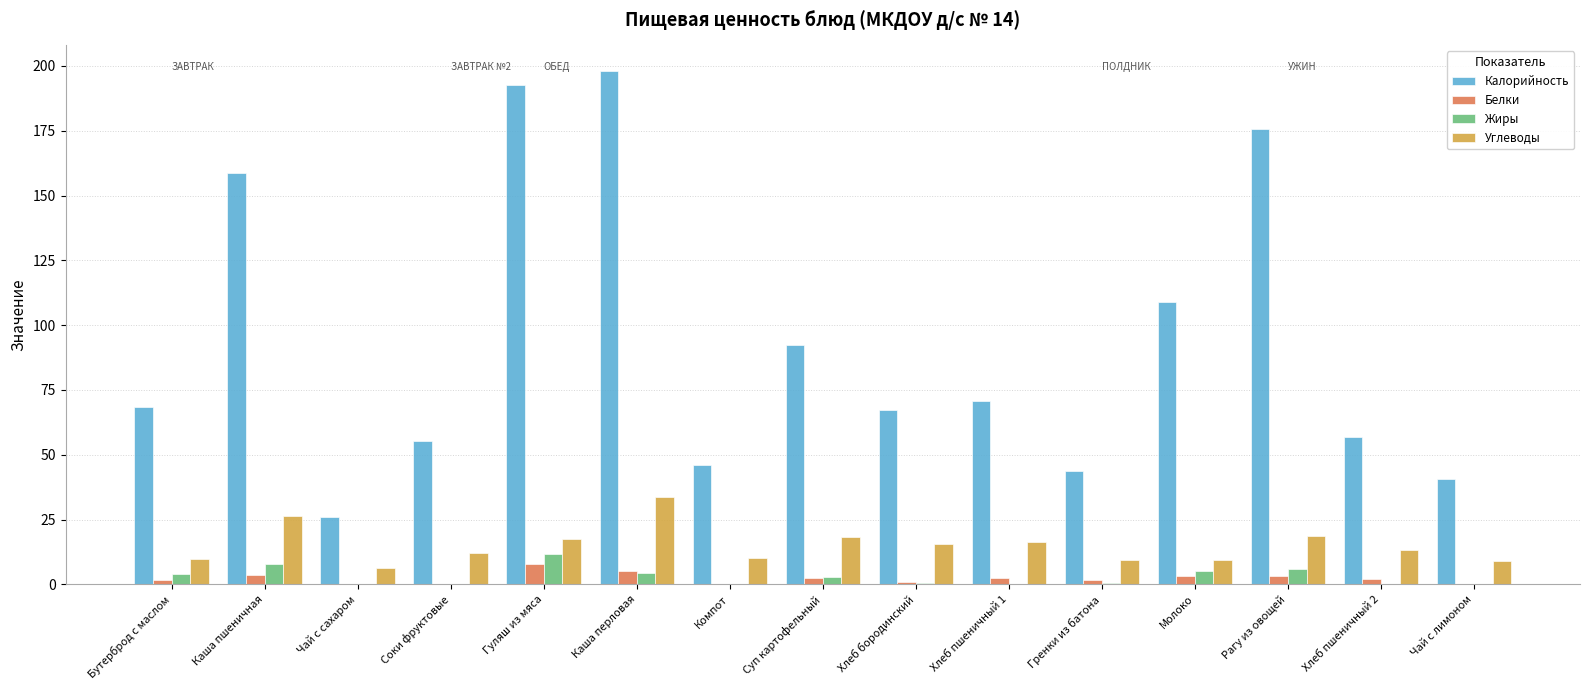

At which category is the sum across all series the highest?

Каша перловая